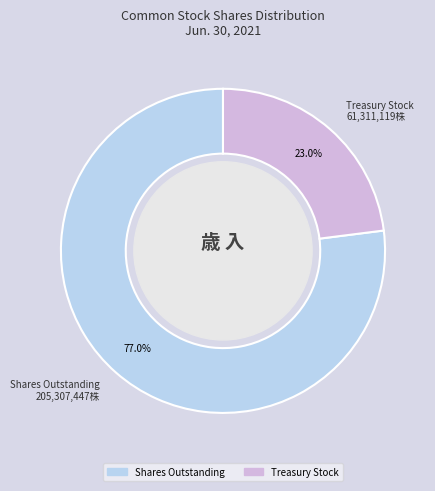

Rank the categories by value from highest to lowest.

Shares Outstanding, Treasury Stock